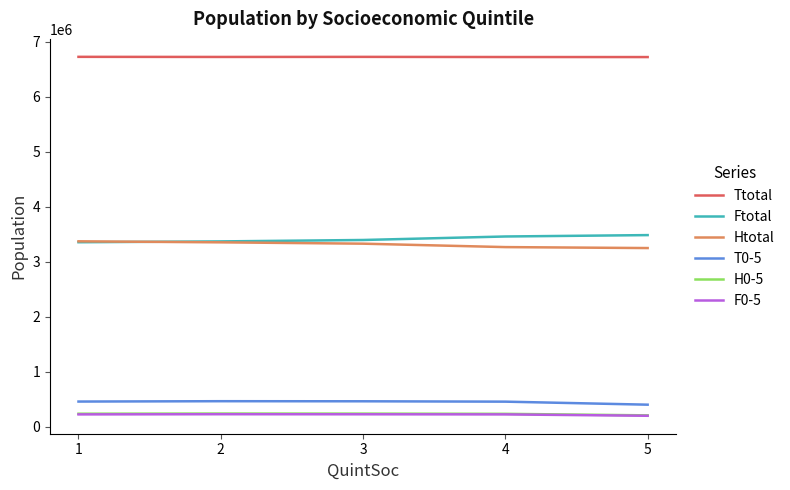

What is the difference between the maximum and second lowest values in the Htotal series?

105130